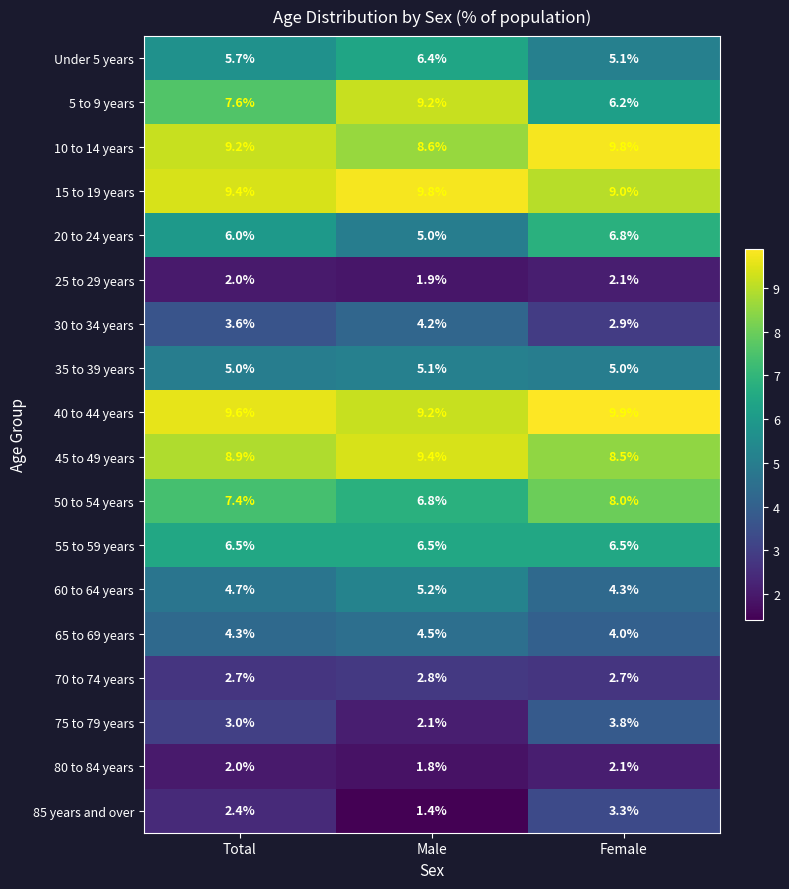

How many categories are shown in the chart?

3